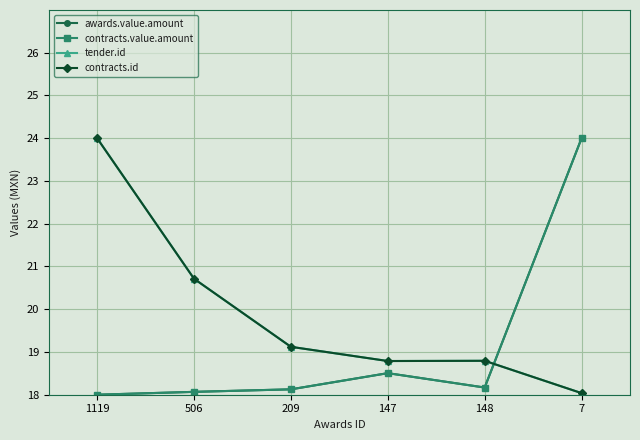

Is it true that awards.value.amount equals 32.0 at 148?

False